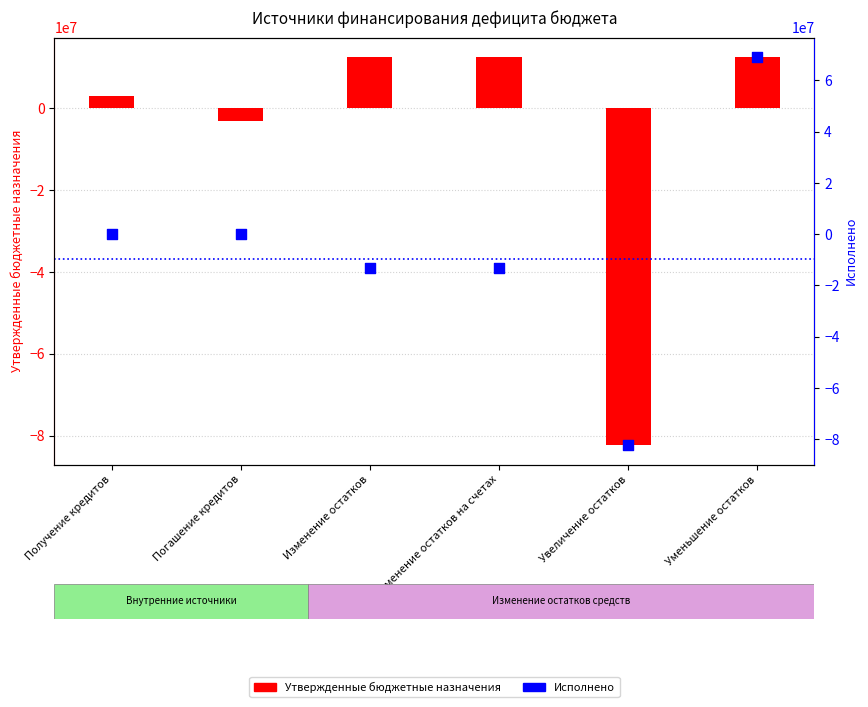

What are all the series names shown in the legend?

Утвержденные бюджетные назначения, Исполнено